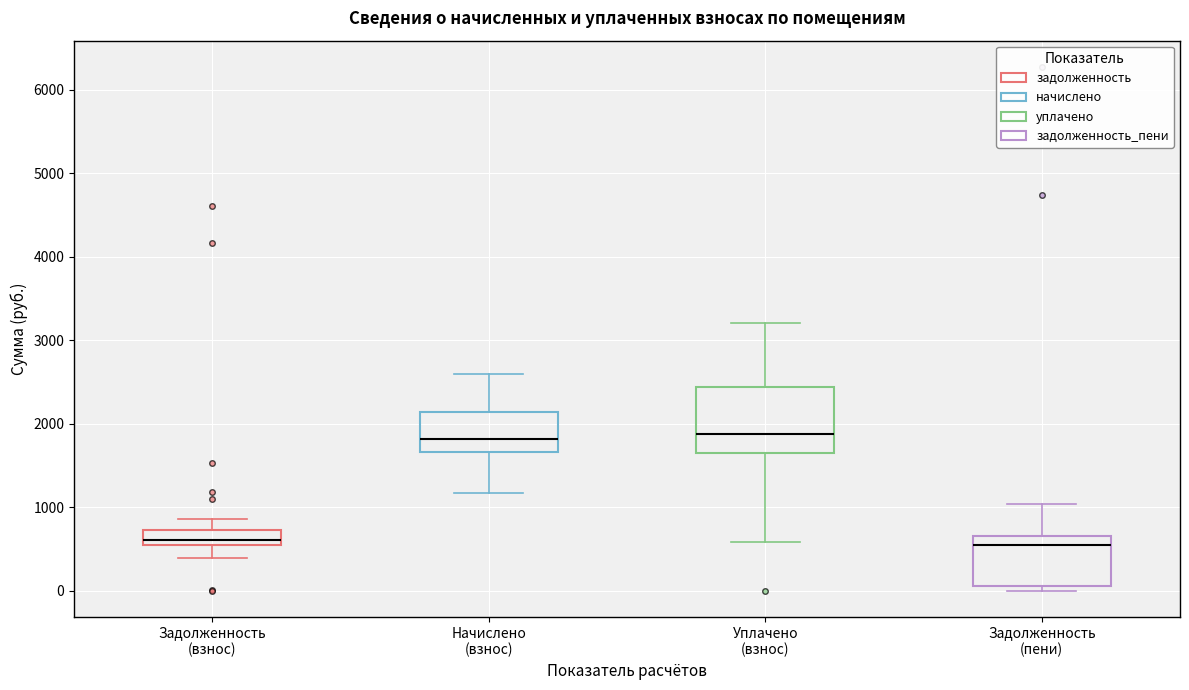

Where does the median line of the box for Задолженность (взнос) sit on the y-axis? The values are not printed on the chart, so give them approximately, as read against the axis.

600